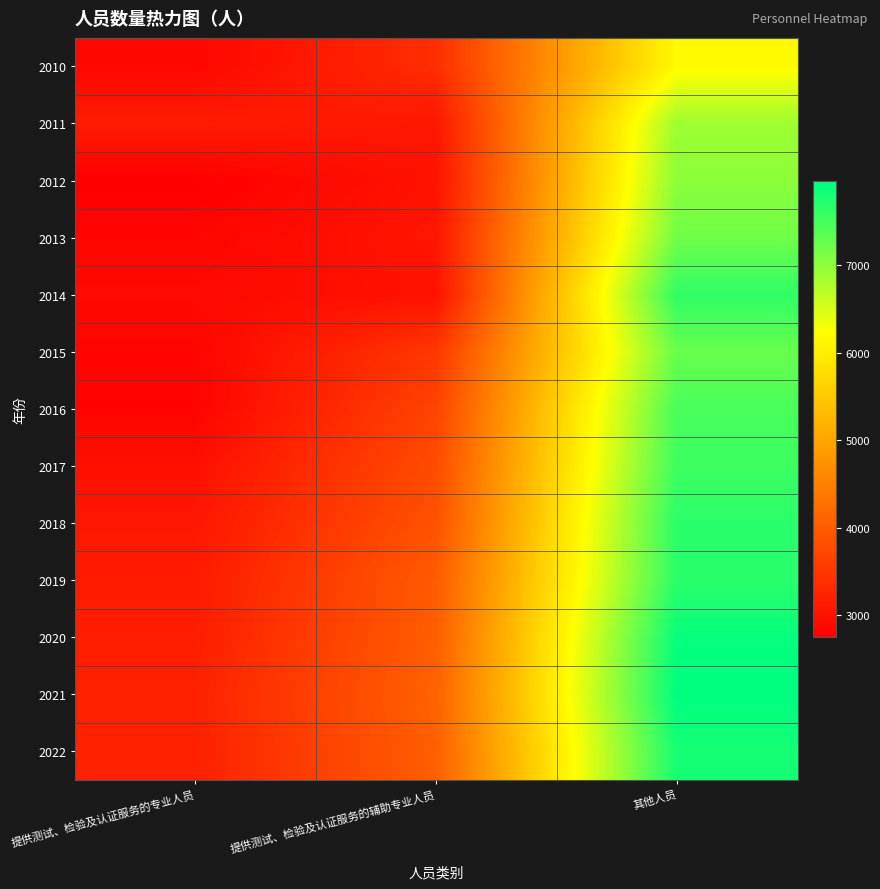

Reading left to right, extract all data points from this chart.

2010: 提供测试、检验及认证服务的专业人员=2840	提供测试、检验及认证服务的辅助专业人员=3380	其他人员=6170
2011: 提供测试、检验及认证服务的专业人员=3150	提供测试、检验及认证服务的辅助专业人员=3070	其他人员=6890
2012: 提供测试、检验及认证服务的专业人员=2750	提供测试、检验及认证服务的辅助专业人员=3010	其他人员=7020
2013: 提供测试、检验及认证服务的专业人员=2830	提供测试、检验及认证服务的辅助专业人员=3060	其他人员=7200
2014: 提供测试、检验及认证服务的专业人员=2880	提供测试、检验及认证服务的辅助专业人员=3010	其他人员=7640
2015: 提供测试、检验及认证服务的专业人员=2820	提供测试、检验及认证服务的辅助专业人员=3510	其他人员=7260
2016: 提供测试、检验及认证服务的专业人员=2810	提供测试、检验及认证服务的辅助专业人员=3680	其他人员=7470
2017: 提供测试、检验及认证服务的专业人员=2970	提供测试、检验及认证服务的辅助专业人员=3780	其他人员=7550
2018: 提供测试、检验及认证服务的专业人员=3070	提供测试、检验及认证服务的辅助专业人员=3870	其他人员=7670
2019: 提供测试、检验及认证服务的专业人员=3120	提供测试、检验及认证服务的辅助专业人员=4000	其他人员=7670
2020: 提供测试、检验及认证服务的专业人员=3160	提供测试、检验及认证服务的辅助专业人员=4030	其他人员=7920
2021: 提供测试、检验及认证服务的专业人员=3210	提供测试、检验及认证服务的辅助专业人员=4090	其他人员=7970
2022: 提供测试、检验及认证服务的专业人员=3200	提供测试、检验及认证服务的辅助专业人员=4050	其他人员=7810